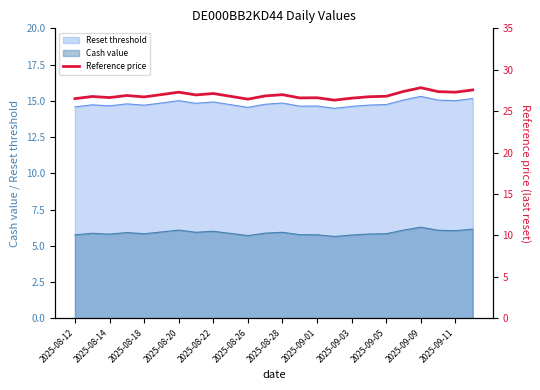

True or false: Reset threshold and Cash value intersect in this chart.

False